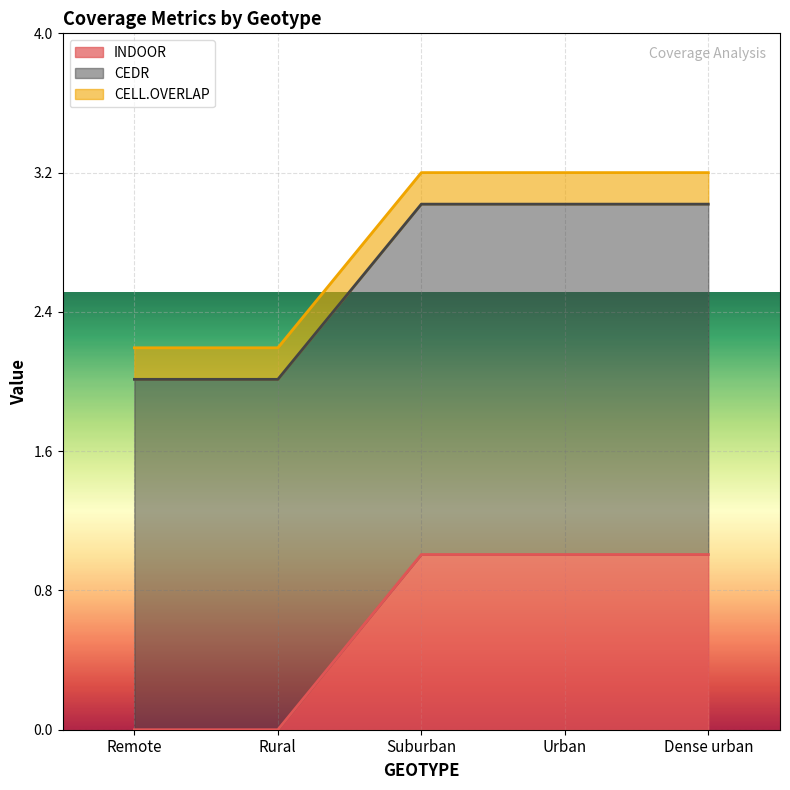

Reading right to left, list all the values displayed in this chart.

INDOOR: 1.0	1.0	1.0	0.0	0.0
CEDR: 2.0	2.0	2.0	2.0	2.0
CELL.OVERLAP: 0.2	0.2	0.2	0.2	0.2